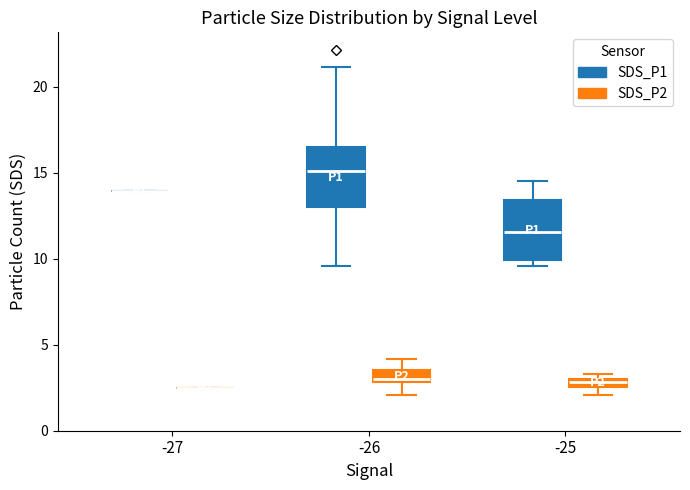

Where is the upper edge of the box for -25 (SDS_P1) on the y-axis? The values are not printed on the chart, so give them approximately, as read against the axis.

13.5